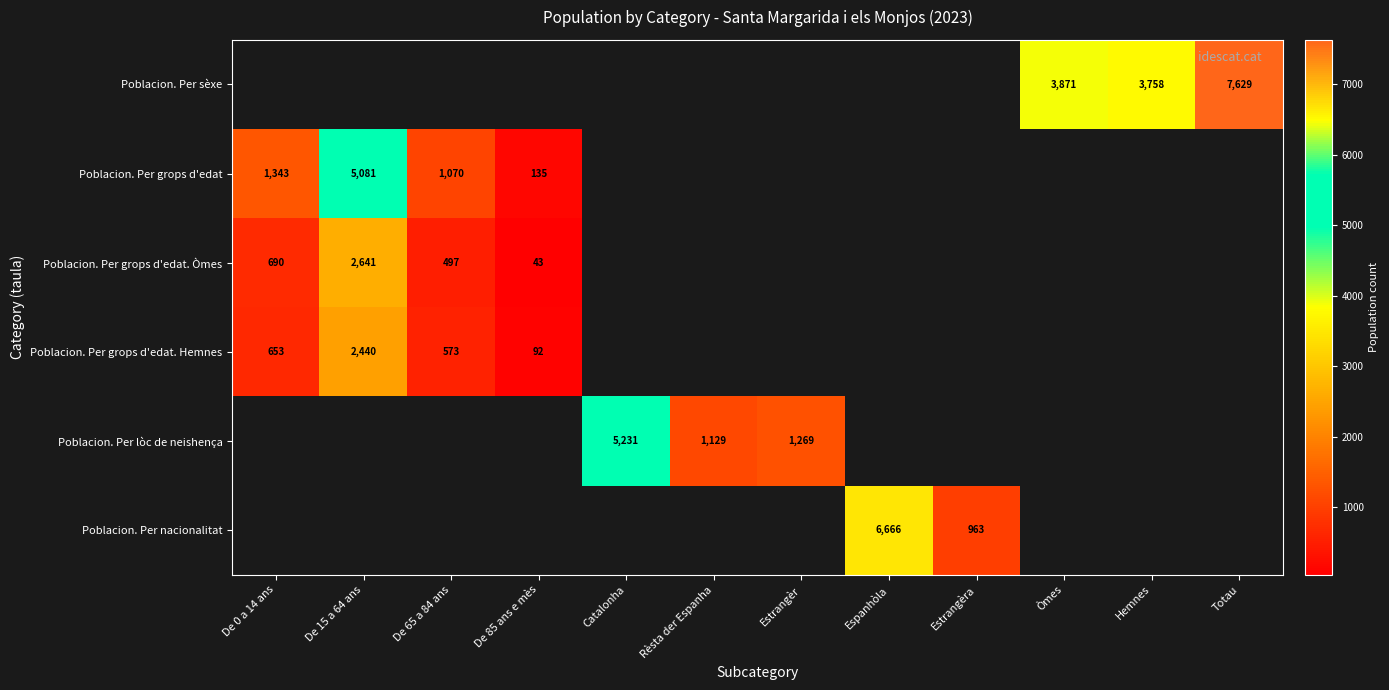

Which has a higher value, Òmes or Catalonha?

Catalonha